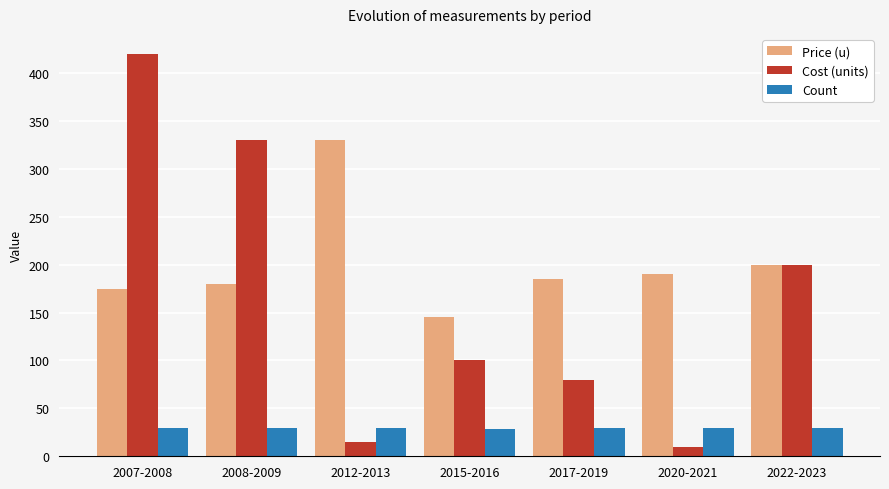

Which series has the largest total across all categories?

Price (u)